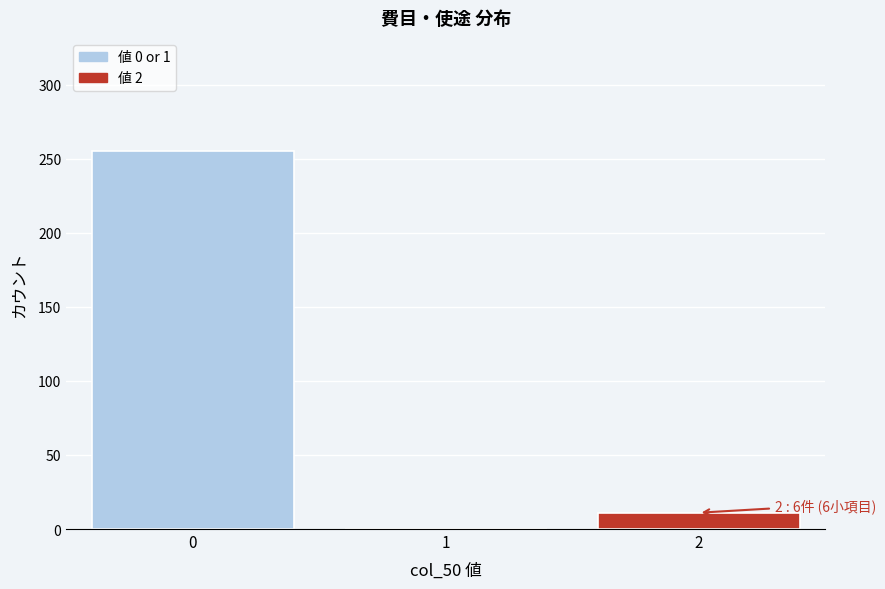

Reading left to right, what are all the values shown in this chart?

0=255	1=0	2=11